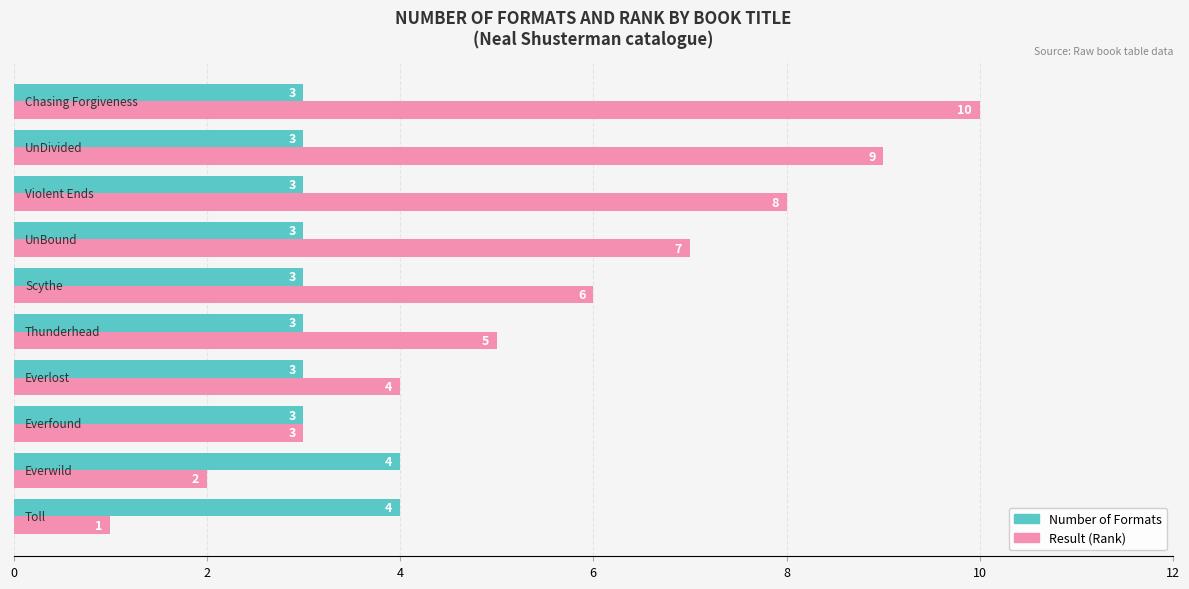

Which series has the widest spread of values?

Result (Rank)